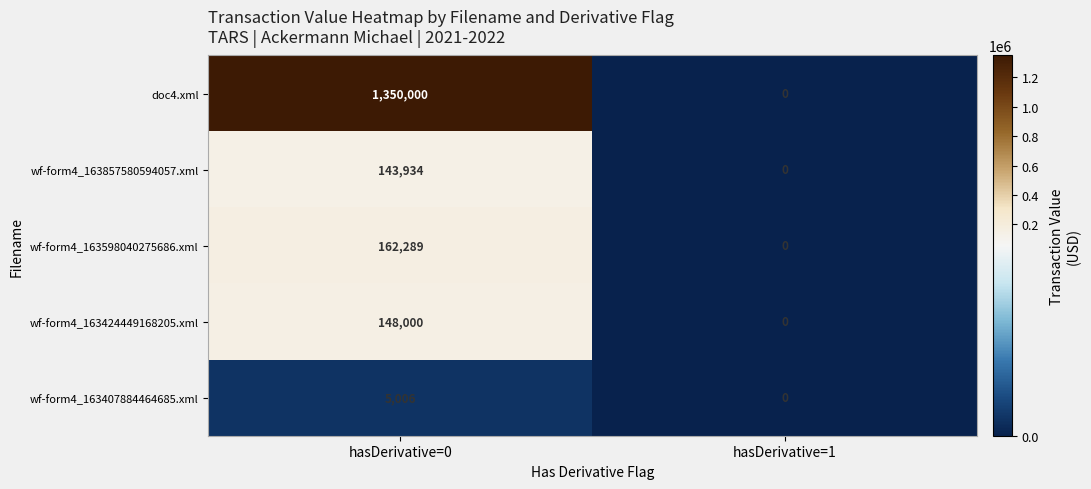

What is the sum of the wf-form4_163407884464685.xml values at hasDerivative=0 and hasDerivative=1?

5006